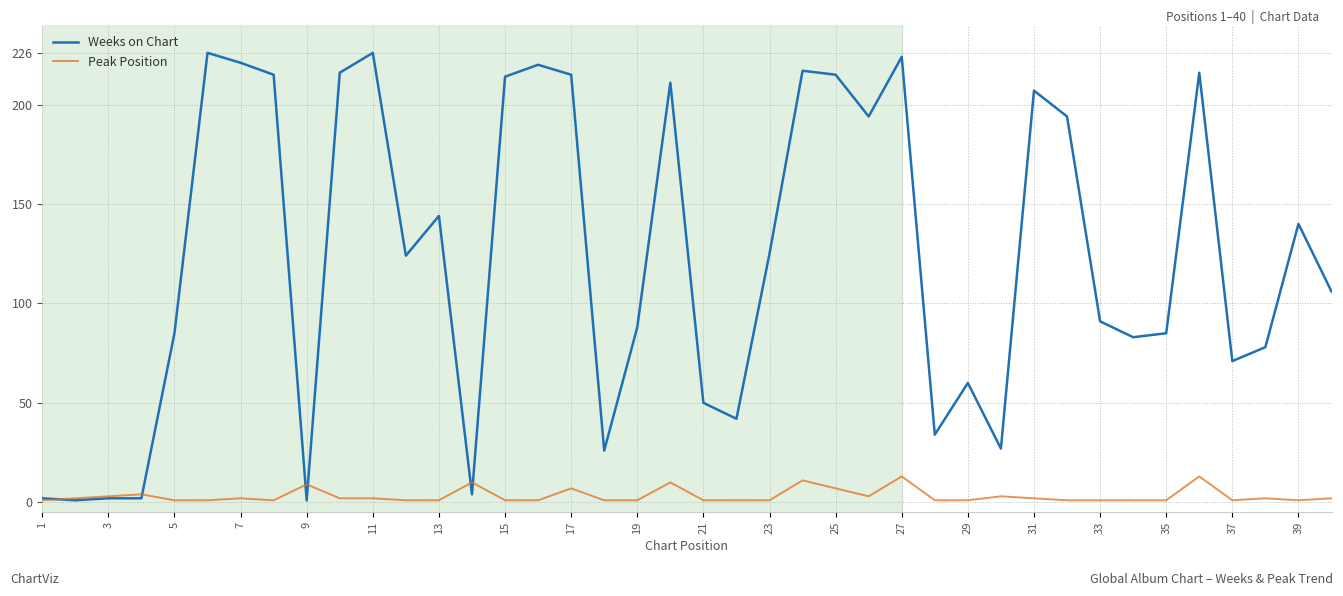

Which series has the widest spread of values?

Weeks on Chart